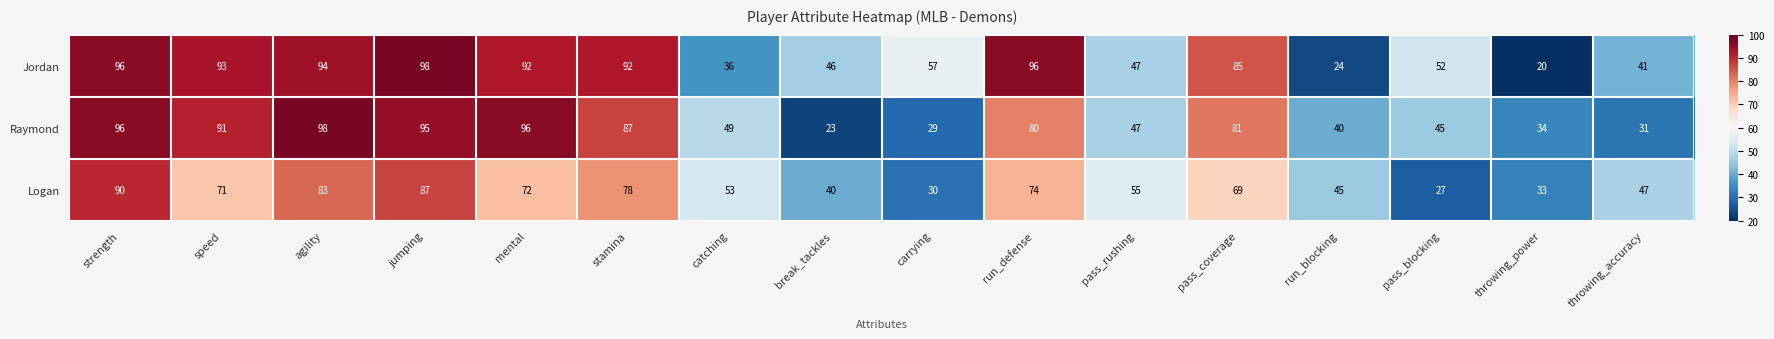

Which series has the largest total across all categories?

Jordan